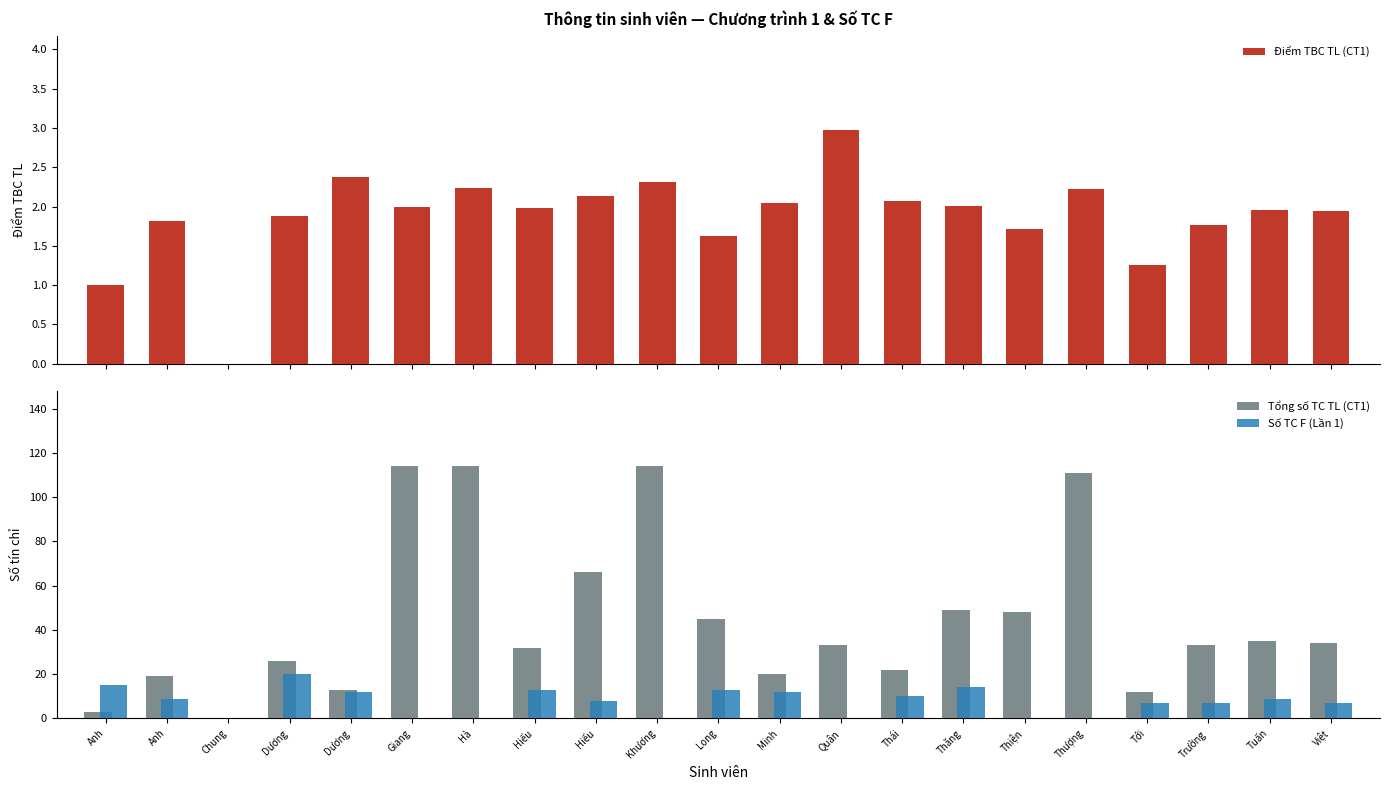

How many positive values does the Tổng số TC TL (CT1) series have?

20